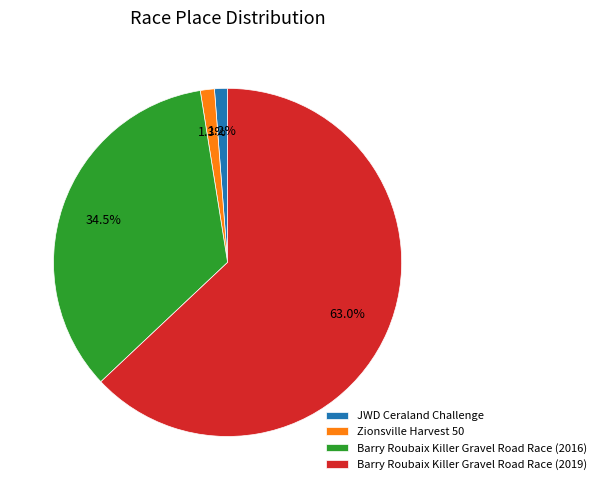

The Barry Roubaix Killer Gravel Road Race (2019) slice represents 63% of the pie. True or false?

True